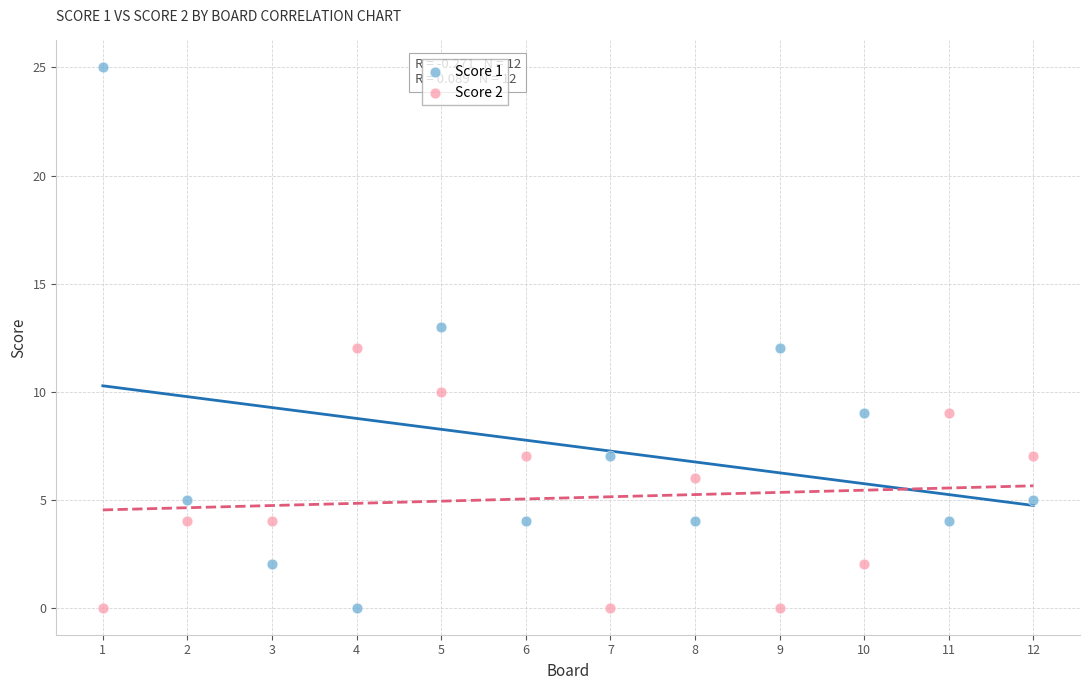

Which series has the largest Y range (max minus min)?

Score 1